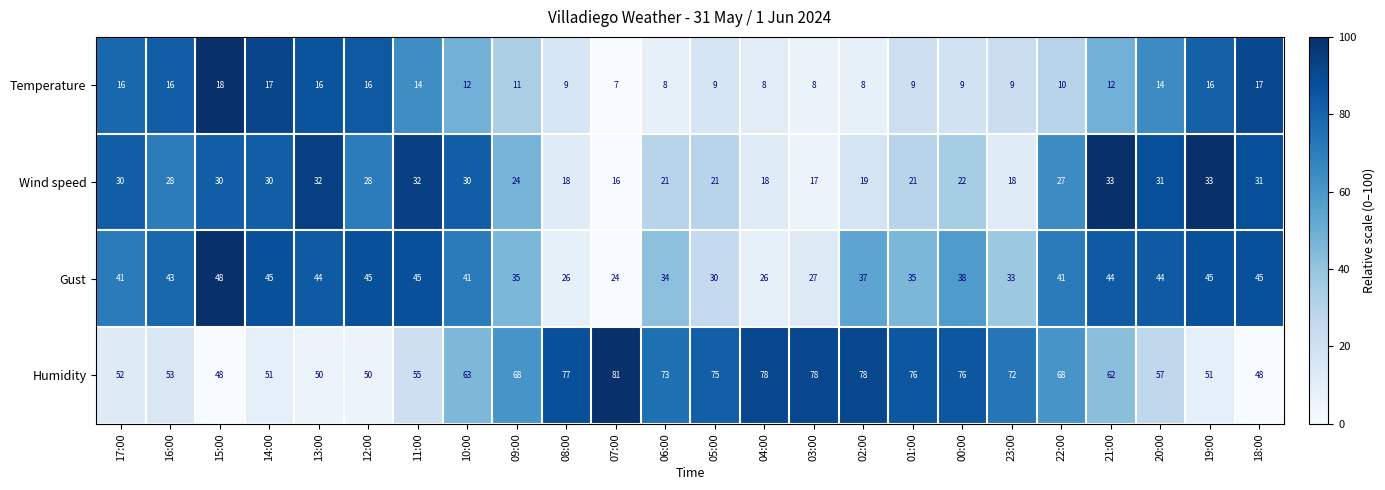

Count the number of data series in this chart.

4